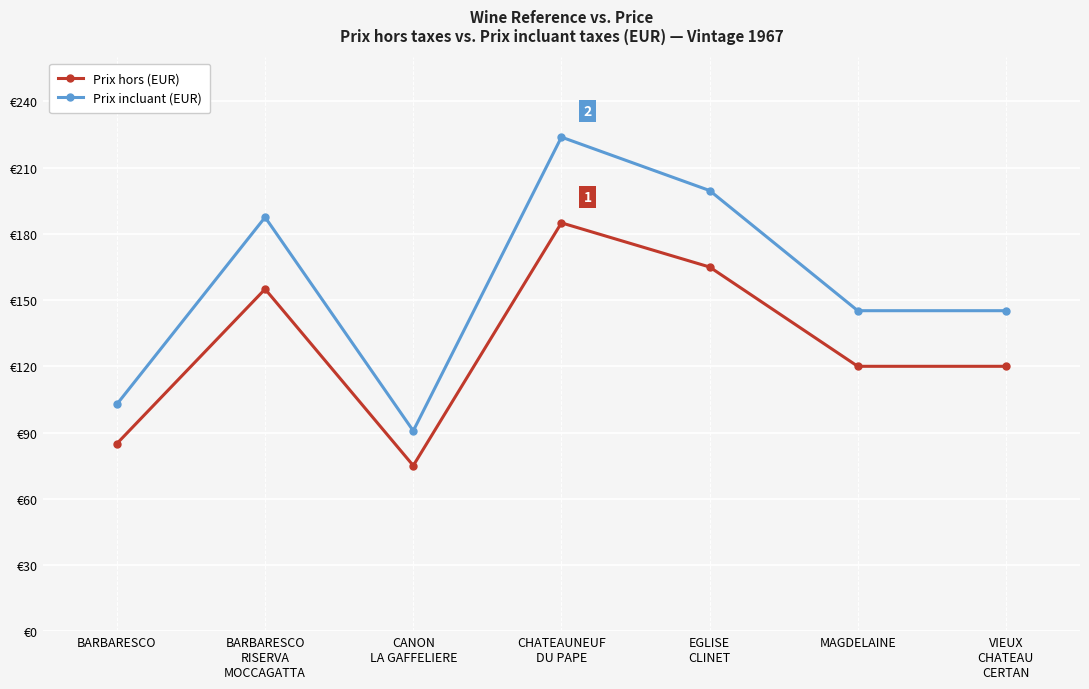

True or false: Prix hors (EUR) and Prix incluant (EUR) intersect in this chart.

False